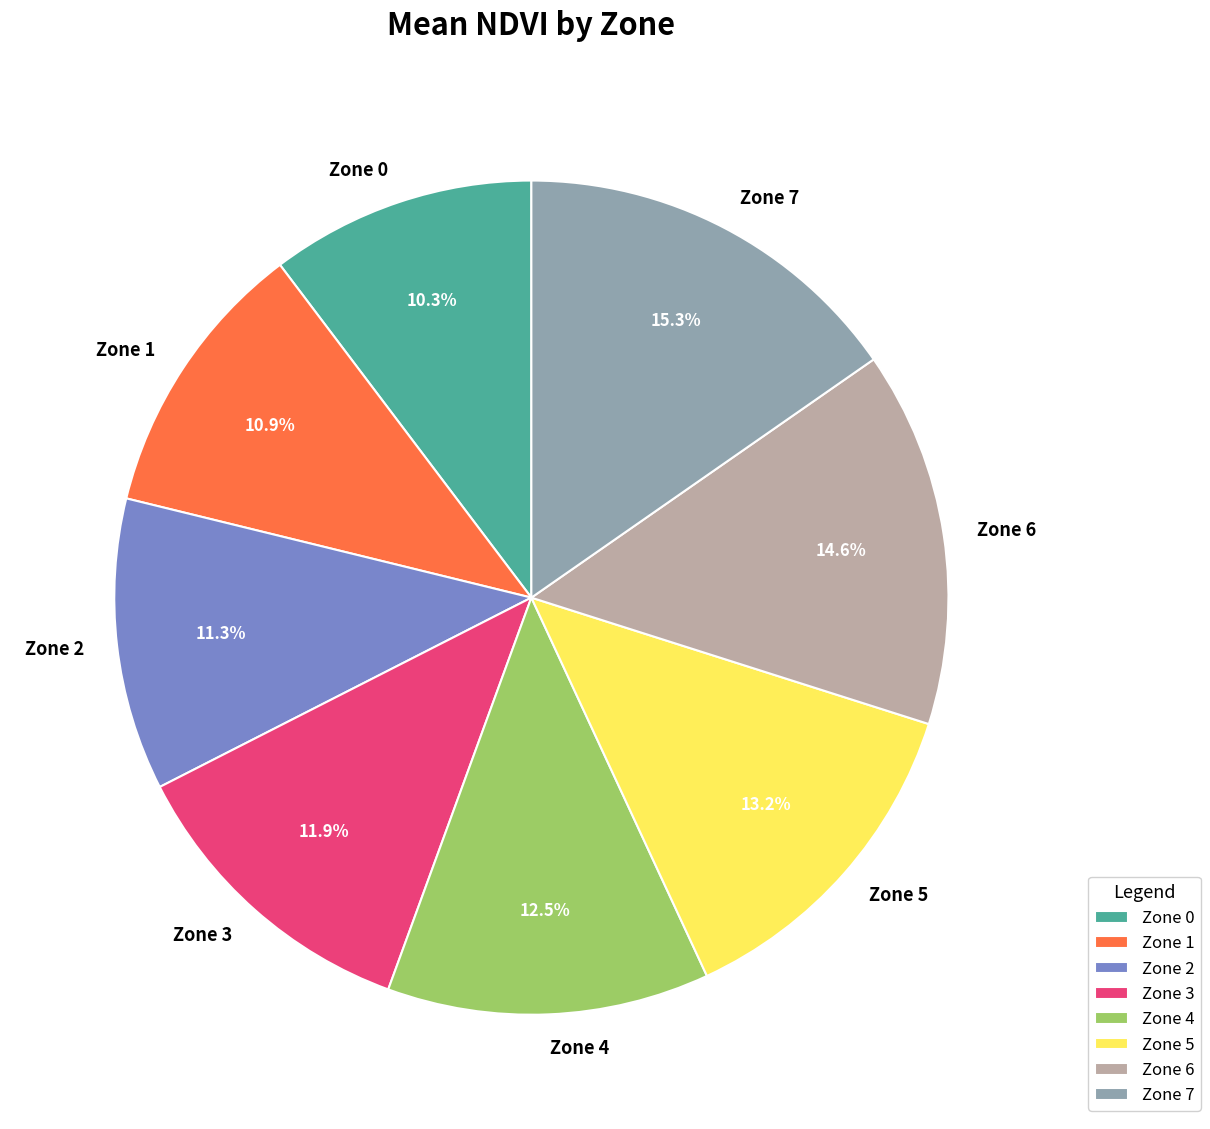

What percentage is the Zone 7 slice, to the nearest percent?

15%